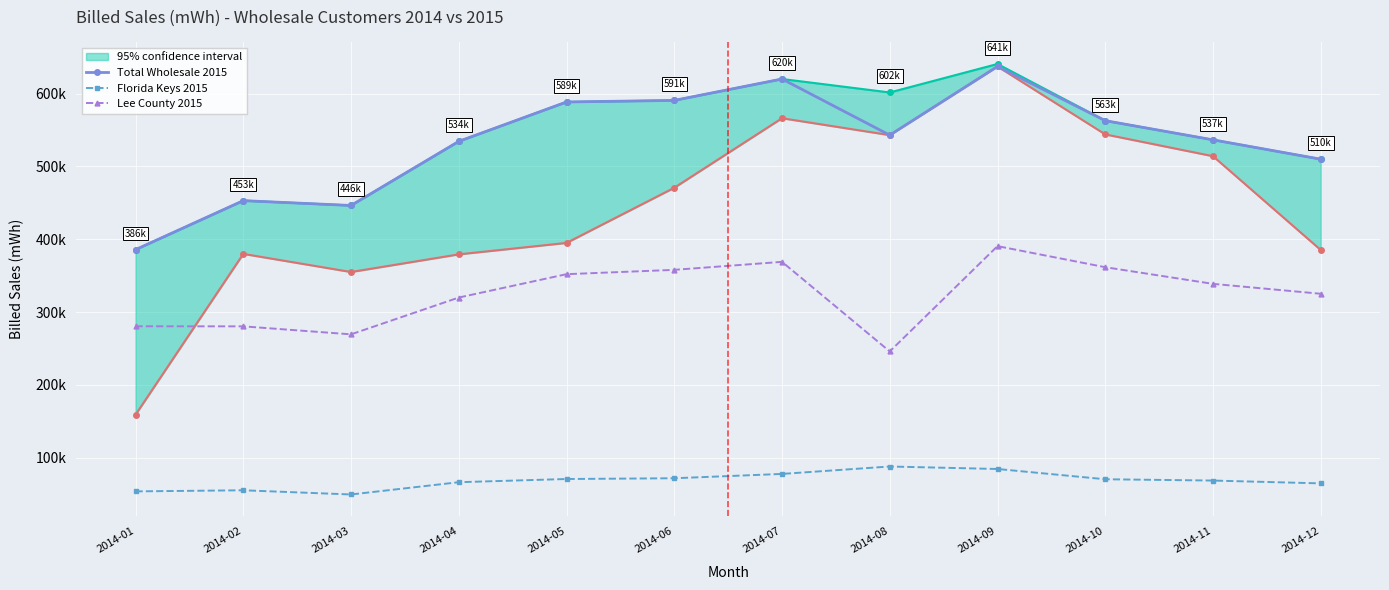

True or false: Florida Keys 2015 and Total Wholesale 2015 intersect in this chart.

False